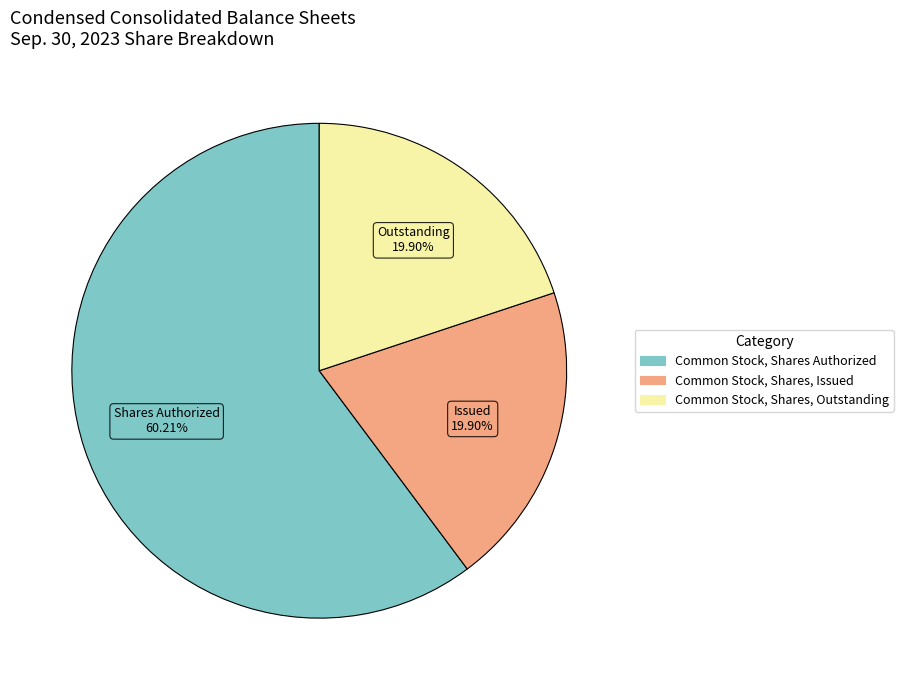

What percentage is the Common Stock, Shares, Issued slice, to the nearest percent?

20%